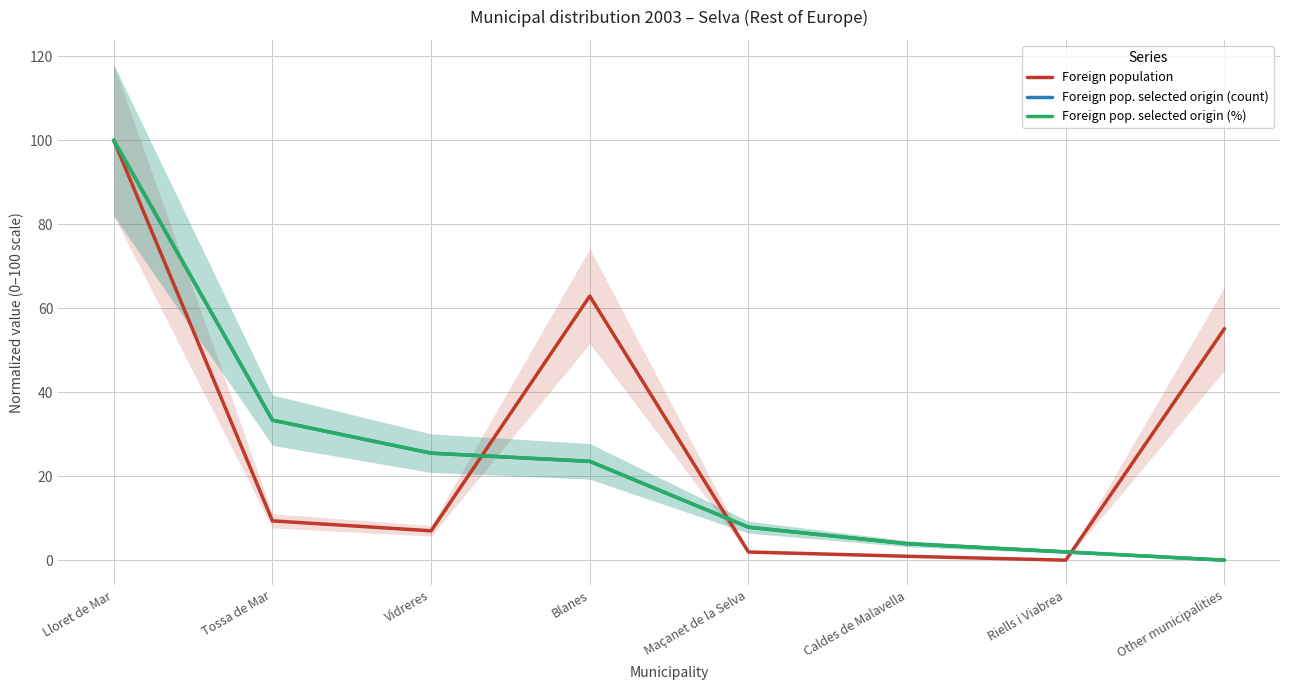

How many times do Foreign population and Foreign pop. selected origin (%) cross each other?

4